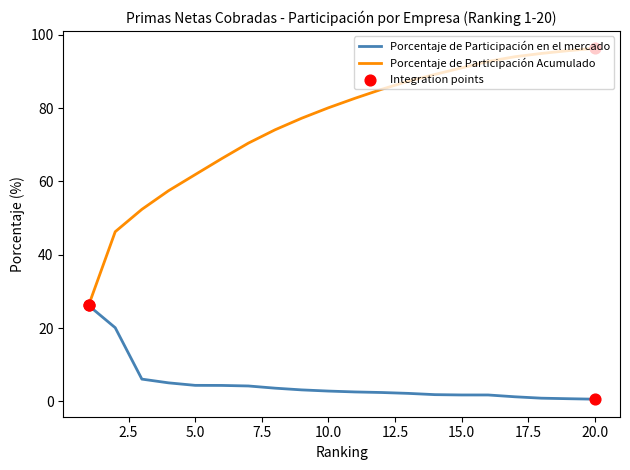

Which series has the largest total across all categories?

Porcentaje de Participación Acumulado